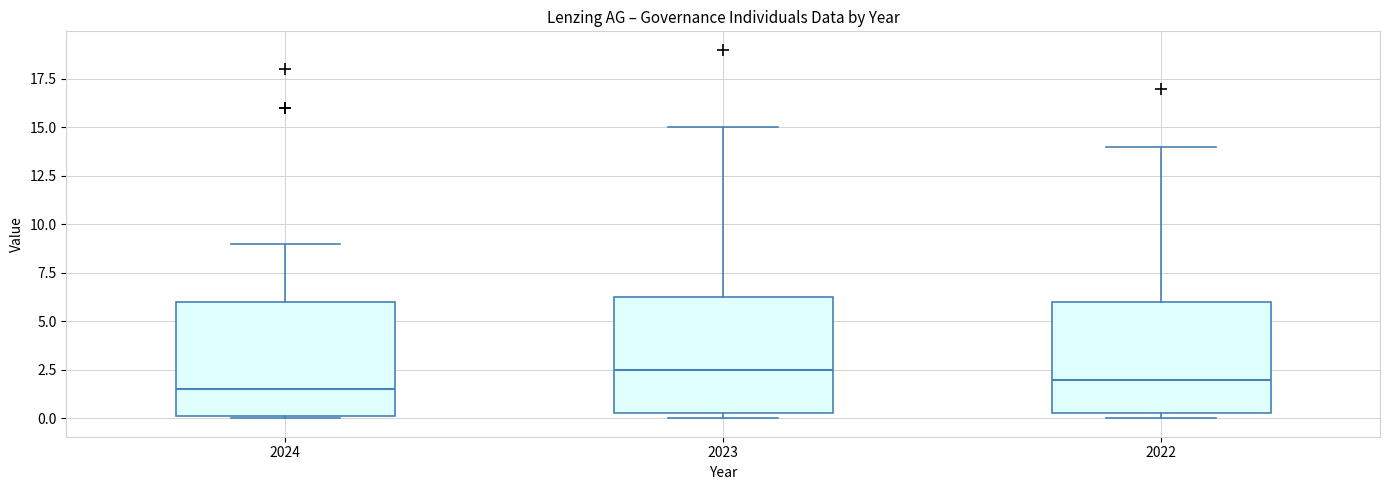

Reading left to right, transcribe this box plot: for each box, give where its median line is, the range the box spans, and where its two whiskers end, as read against the y-axis. The values are not printed on the chart, so give them approximately, as read against the axis.

2024: median 1.5, box 0.0 to 6.0, whiskers 0.0 to 9.0
2023: median 2.5, box 0.5 to 6.5, whiskers 0.0 to 15.0
2022: median 2.0, box 0.5 to 6.0, whiskers 0.0 to 14.0